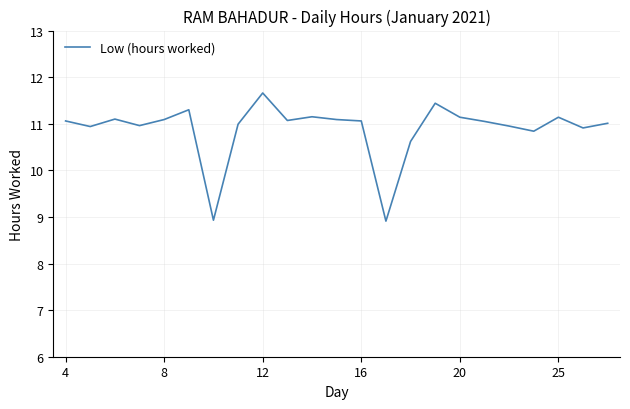

What is the smallest value displayed?

8.9